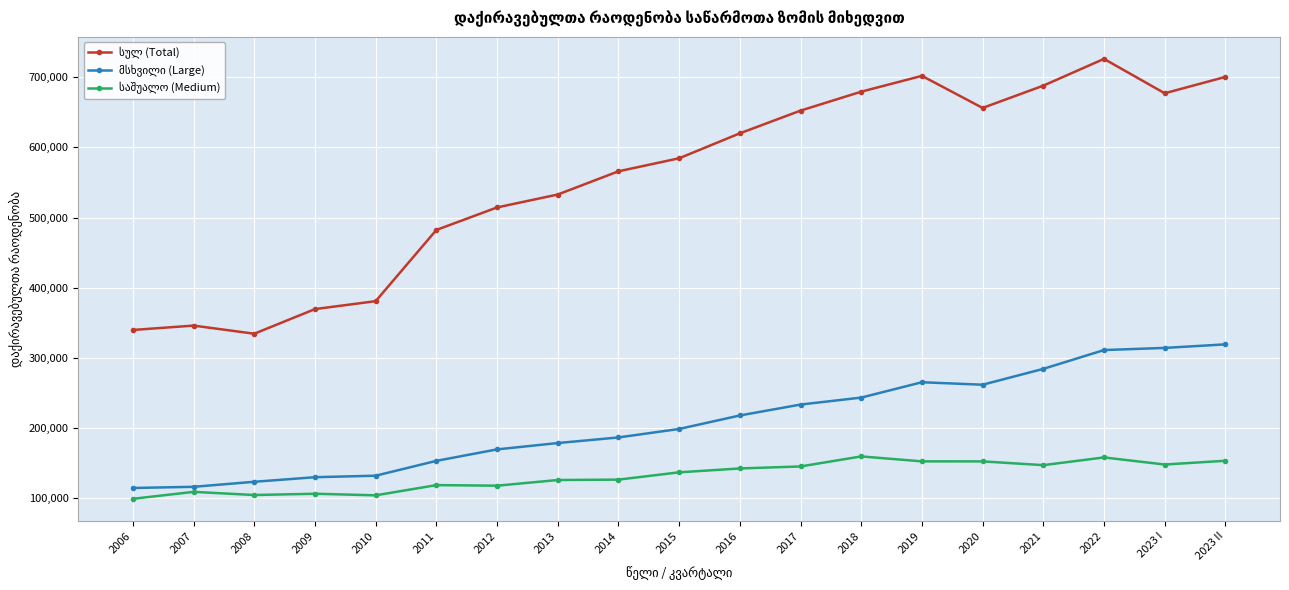

What is the maximum value shown in the chart?

726231.0